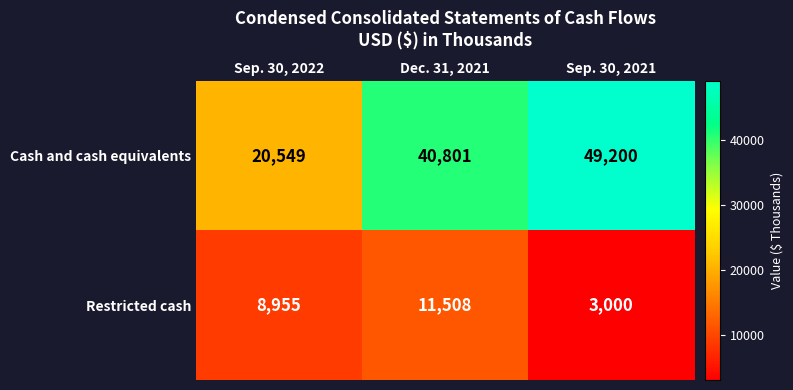

List the labels in order of Cash and cash equivalents value, smallest first.

Sep. 30, 2022, Dec. 31, 2021, Sep. 30, 2021